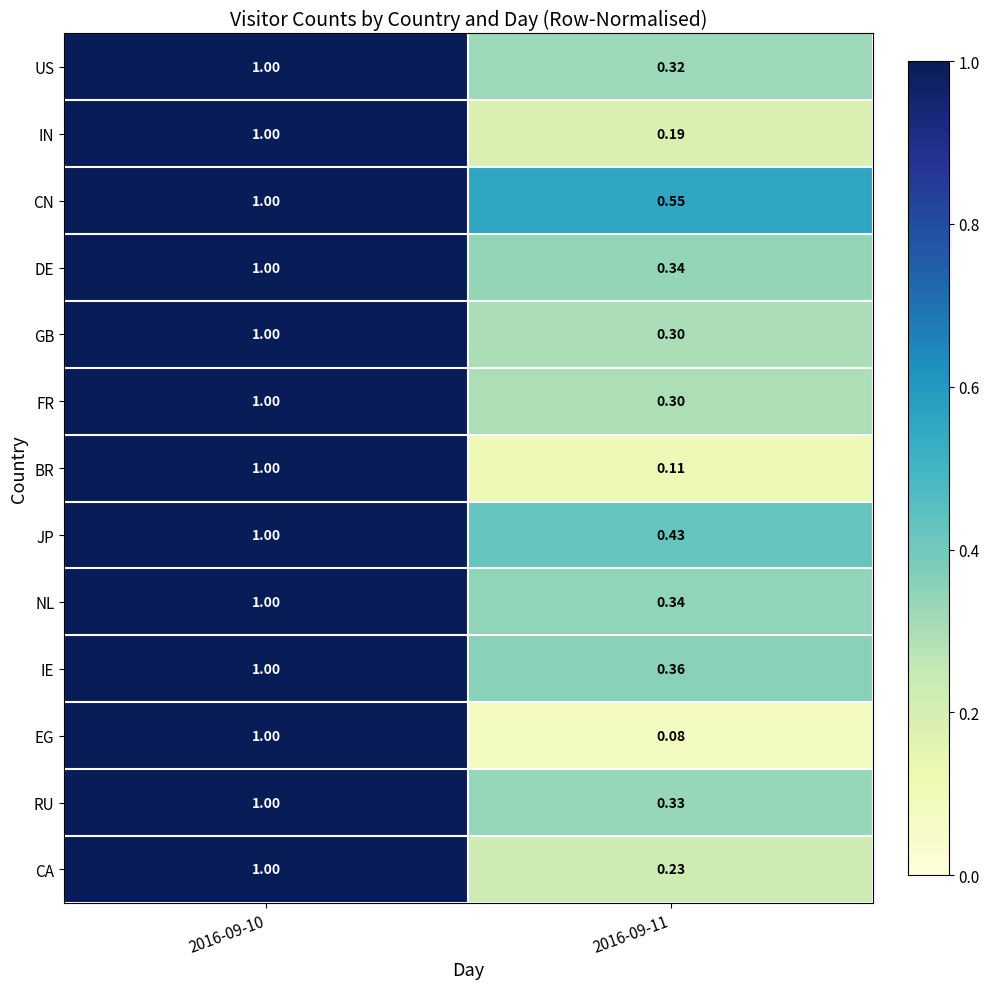

Which label corresponds to the largest value in the chart?

2016-09-10